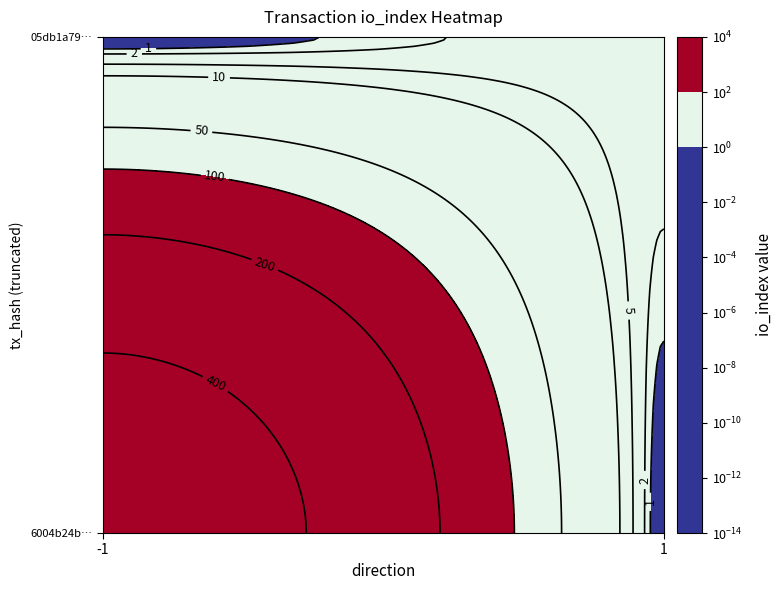

How many data points does each series have?

2